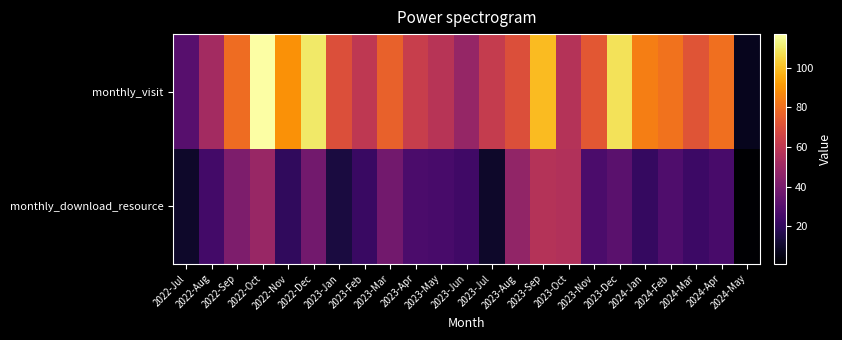

List the series in order of their overall mean, lowest first.

monthly_download_resource, monthly_visit